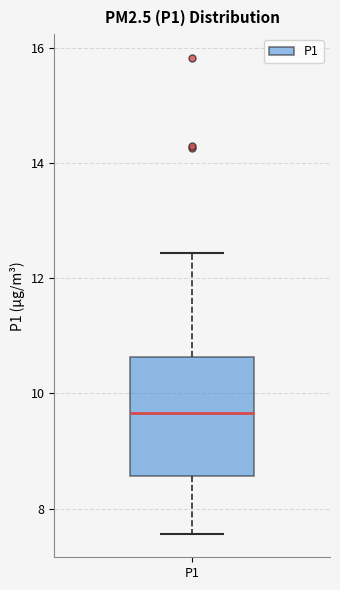

Read this box plot against the y-axis: the position of the median line, the range covered by the box, and the ends of both whiskers. The values are not printed on the chart, so give them approximately, as read against the axis.

median 9.6, box 8.6 to 10.6, whiskers 7.6 to 12.4